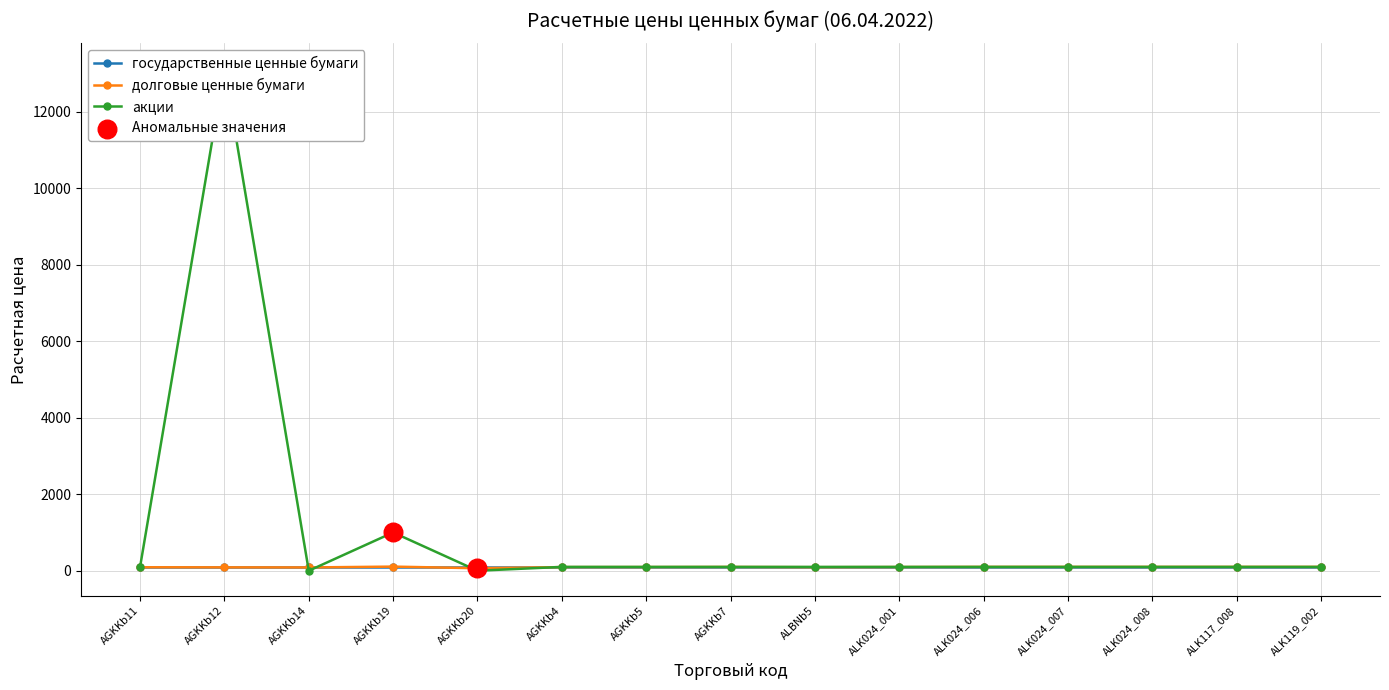

Which series reaches the minimum Y coordinate?

акции